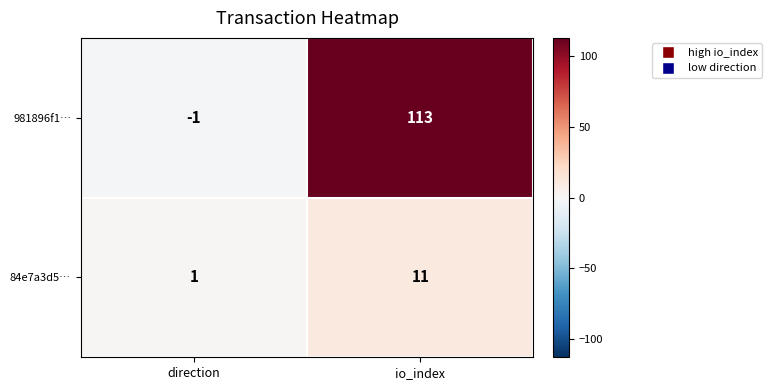

Where is 84e7a3d5… nearest to the value 6?

direction